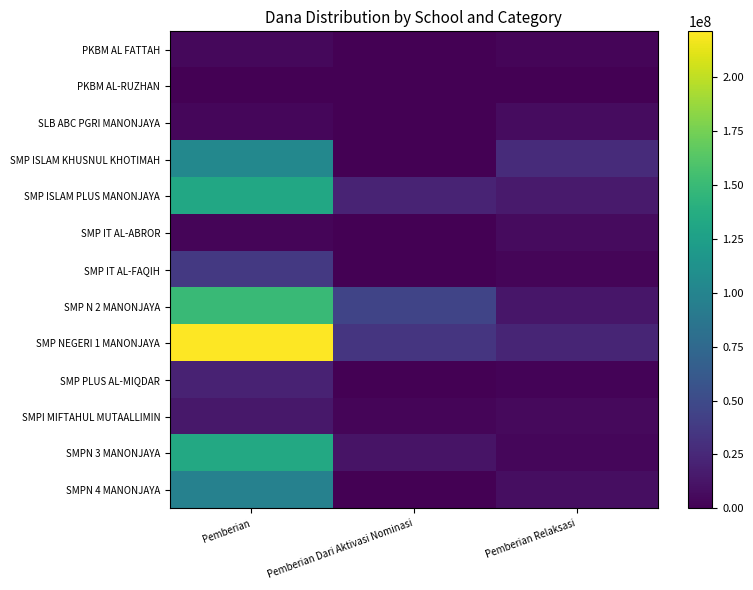

Count the number of data series in this chart.

13